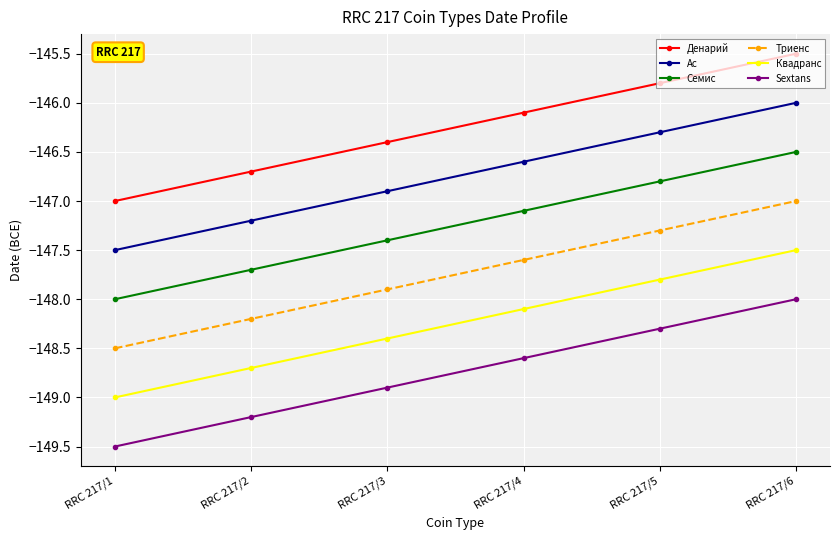

Count the number of categories in the chart.

6